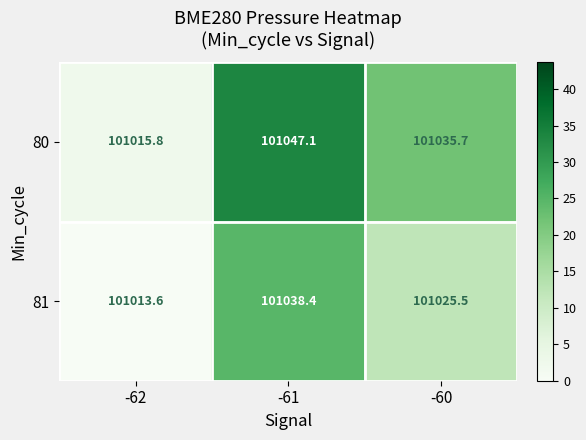

Is the value of 81 at -60 greater than the value of 80 at -61?

No